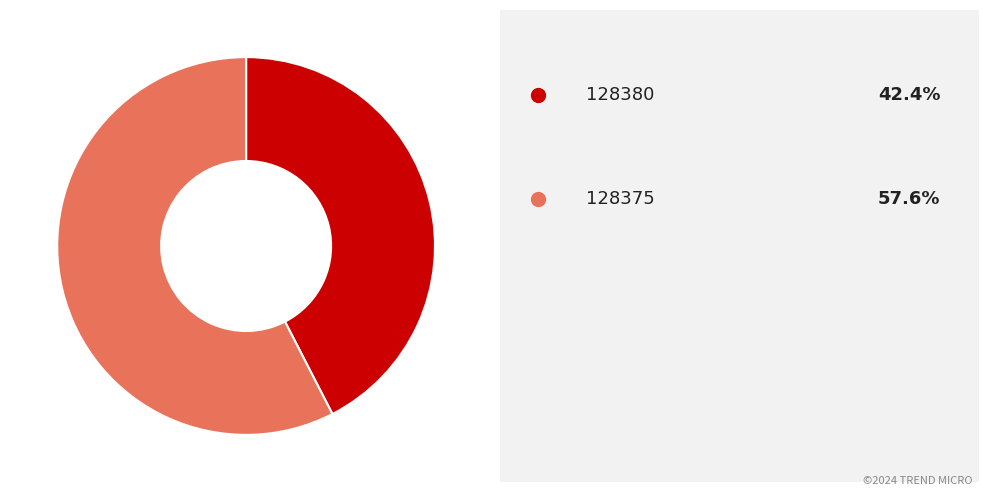

Is there any slice that represents more than half of the pie?

Yes